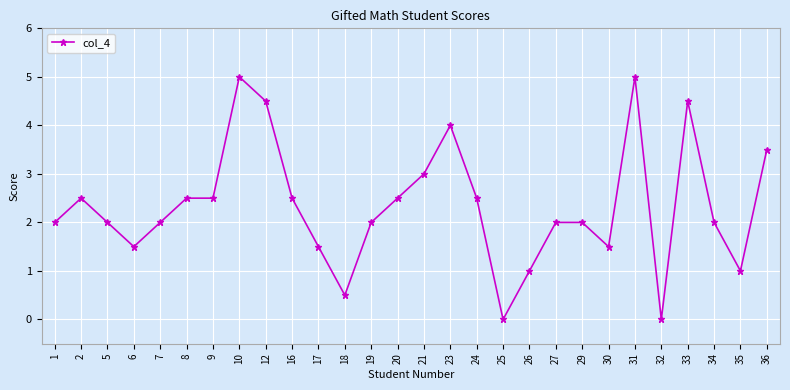

Count the number of data series in this chart.

1